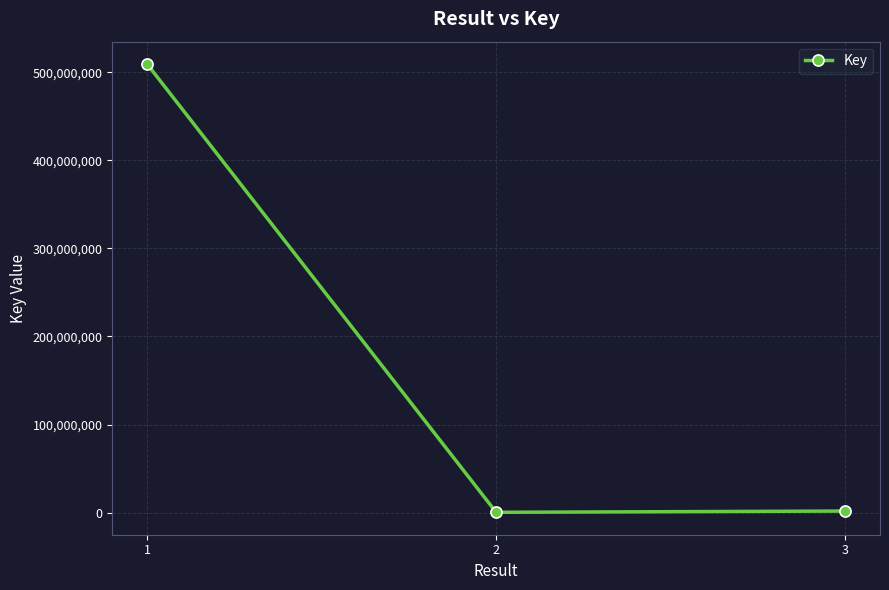

Is it true that the value at 1 is 509219526?

True